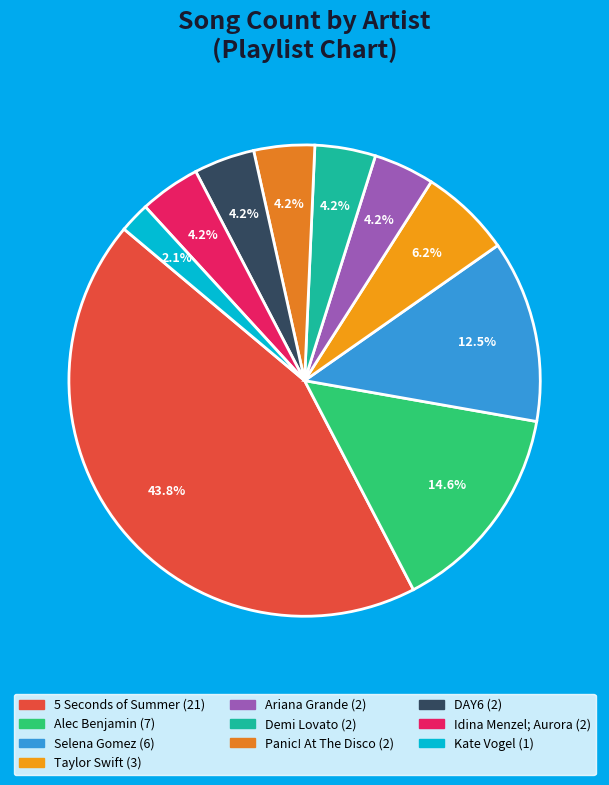

Approximately how many times larger is the value at 5 Seconds of Summer compared to Selena Gomez?

3.5